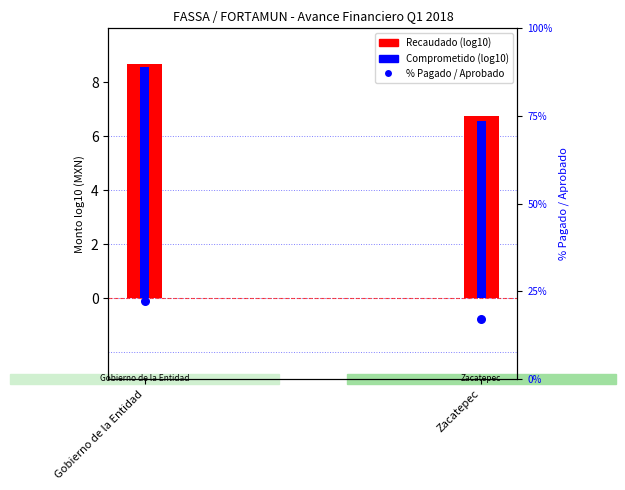

What are all the series names shown in the legend?

Recaudado (log10), Comprometido (log10), % Pagado / Aprobado